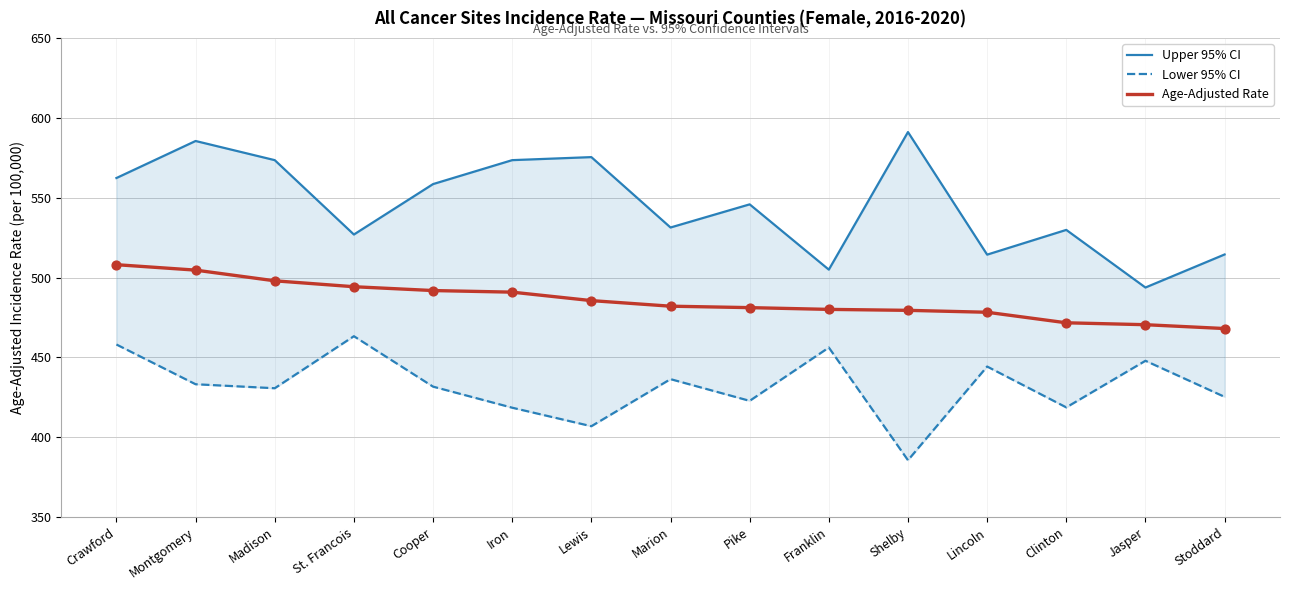

At which category is the sum across all series the highest?

Crawford